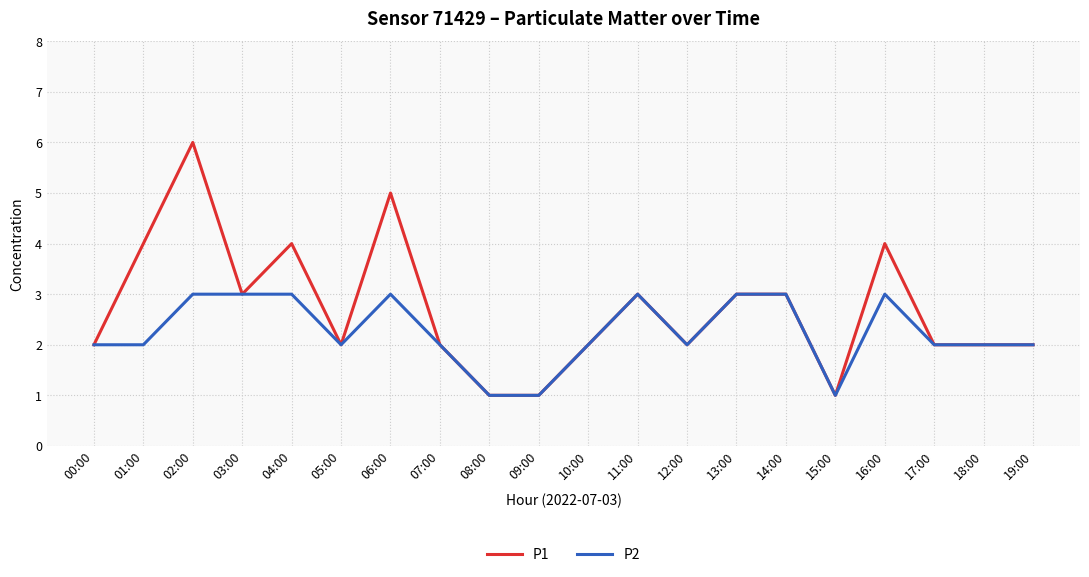

Reading left to right, extract all data points from this chart.

P1: 00:00=2	01:00=4	02:00=6	03:00=3	04:00=4	05:00=2	06:00=5	07:00=2	08:00=1	09:00=1	10:00=2	11:00=3	12:00=2	13:00=3	14:00=3	15:00=1	16:00=4	17:00=2	18:00=2	19:00=2
P2: 00:00=2	01:00=2	02:00=3	03:00=3	04:00=3	05:00=2	06:00=3	07:00=2	08:00=1	09:00=1	10:00=2	11:00=3	12:00=2	13:00=3	14:00=3	15:00=1	16:00=3	17:00=2	18:00=2	19:00=2